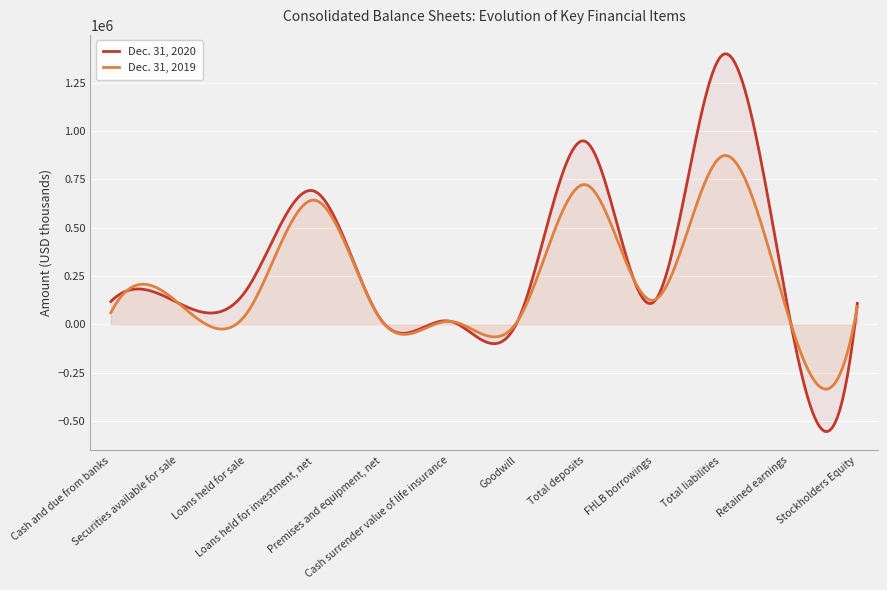

How many values in the Dec. 31, 2020 series are below 115000?

6